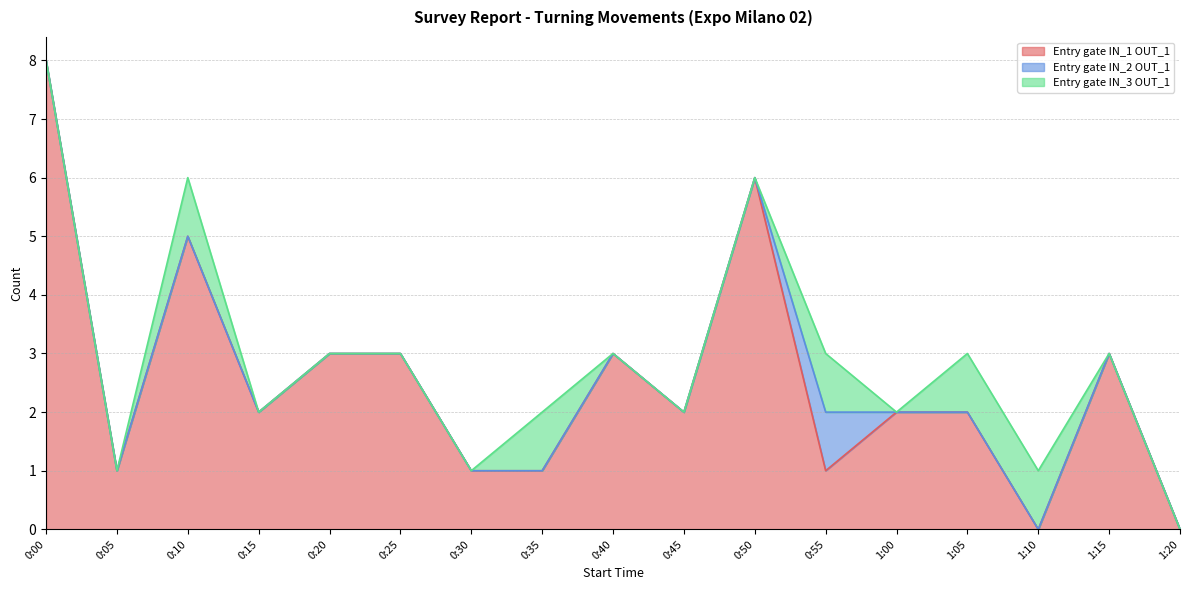

At which label does Entry gate IN_1 OUT_1 first exceed 2?

0:00